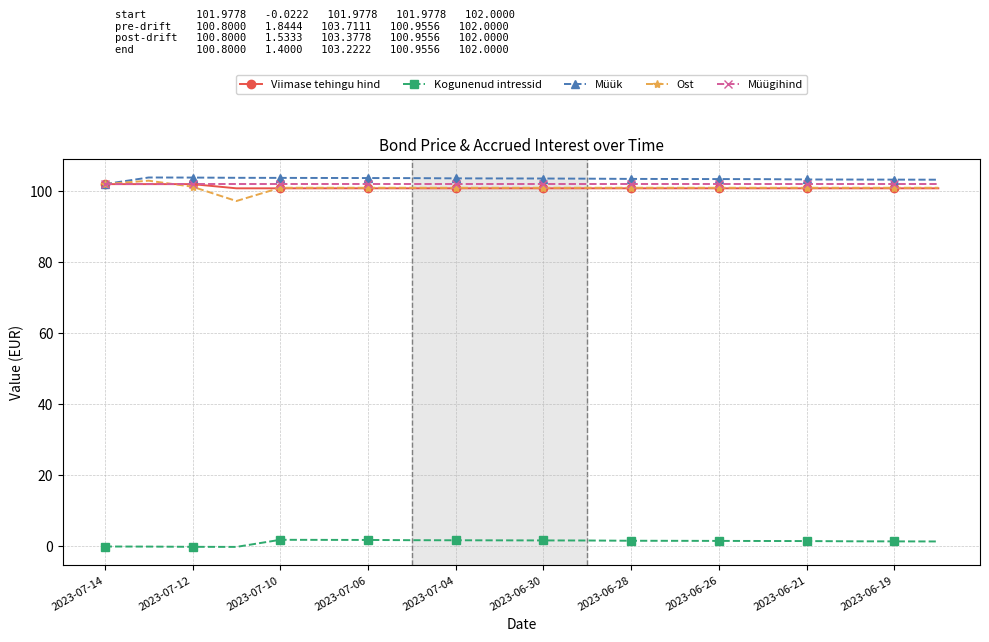

What is the value of the Müügihind point at the 12th from the left?

102.0